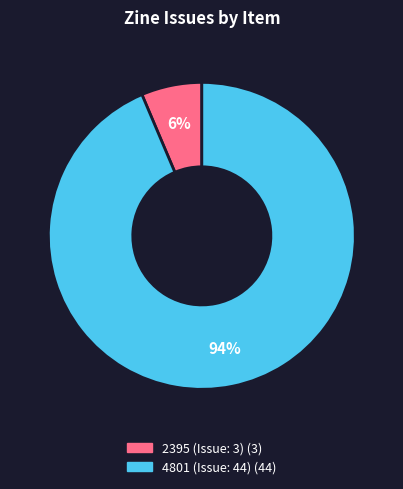

True or false: 2395 (Issue: 3) accounts for 6% of the total.

True